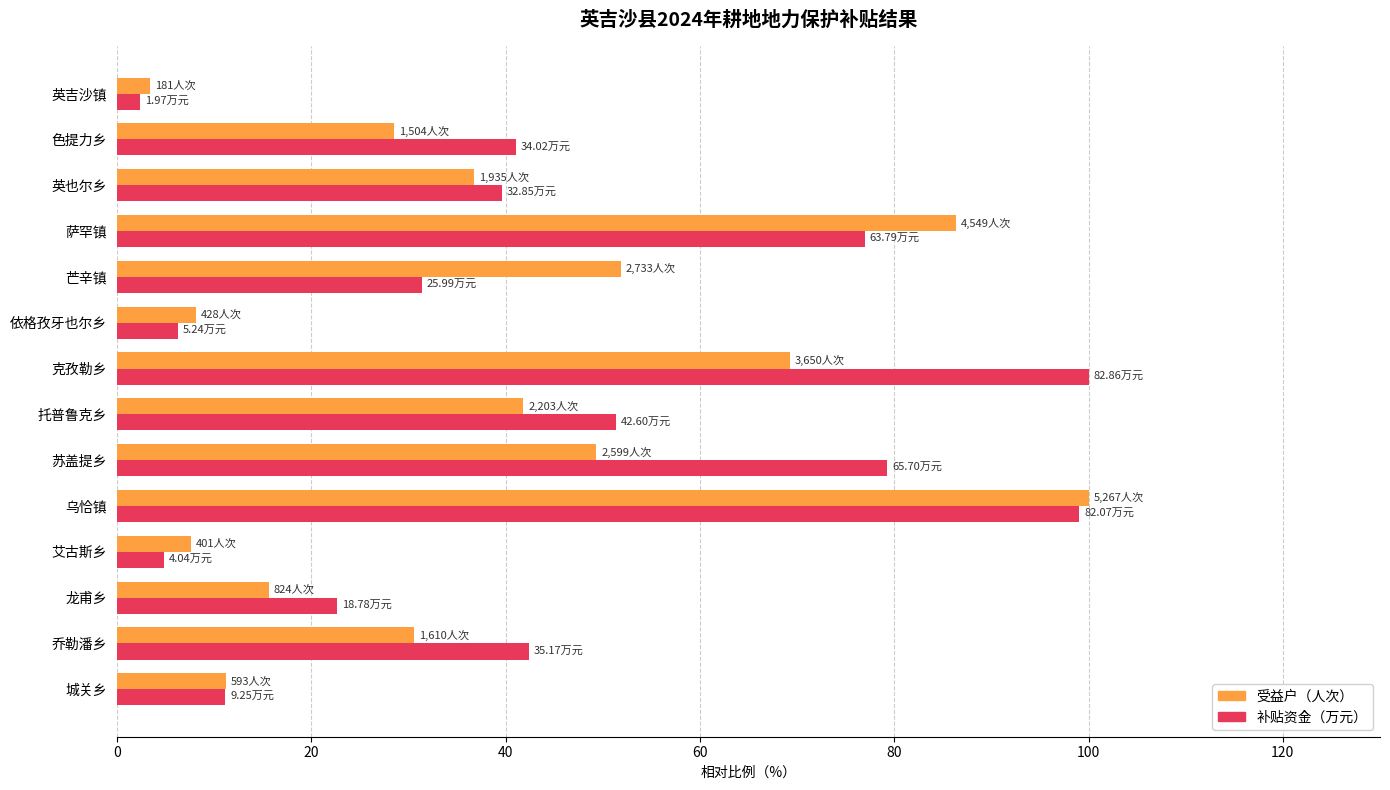

What are all the series names shown in the legend?

受益户（人次）, 补贴资金（万元）